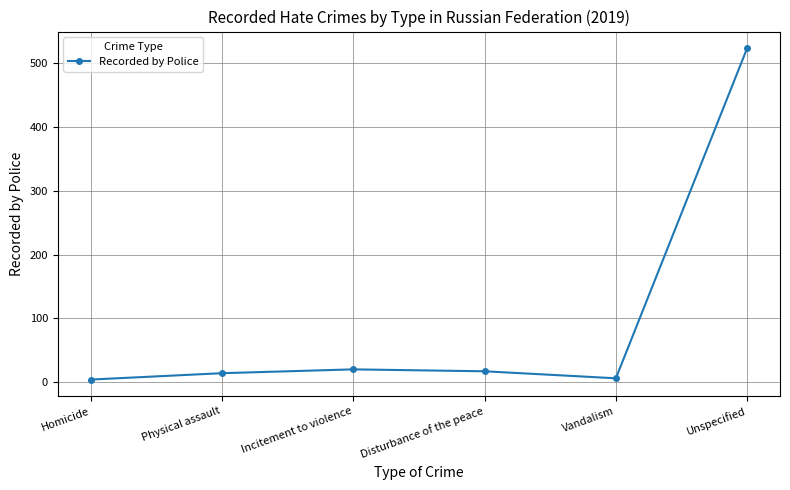

What is the label of the 3rd point from the right?

Disturbance of the peace